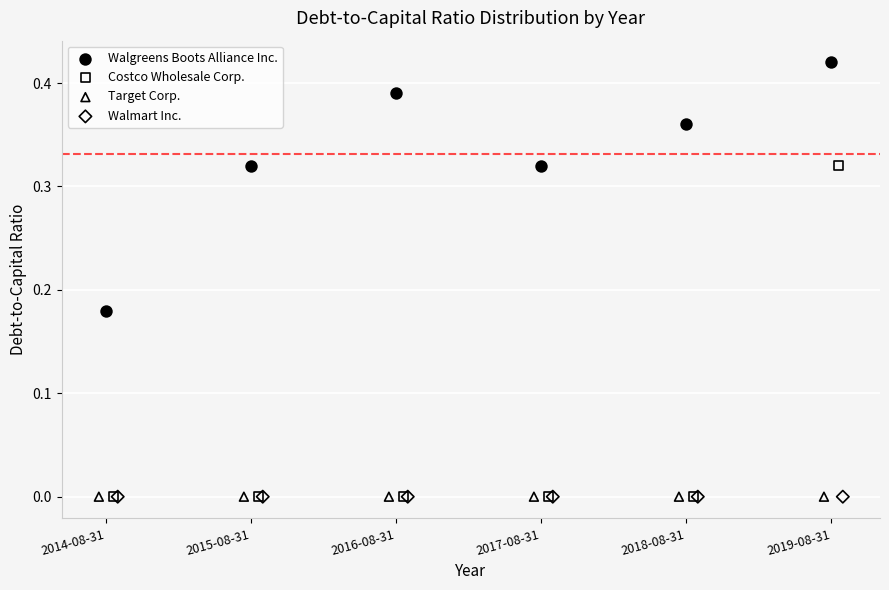

Which series reaches the maximum Y coordinate?

Walgreens Boots Alliance Inc.